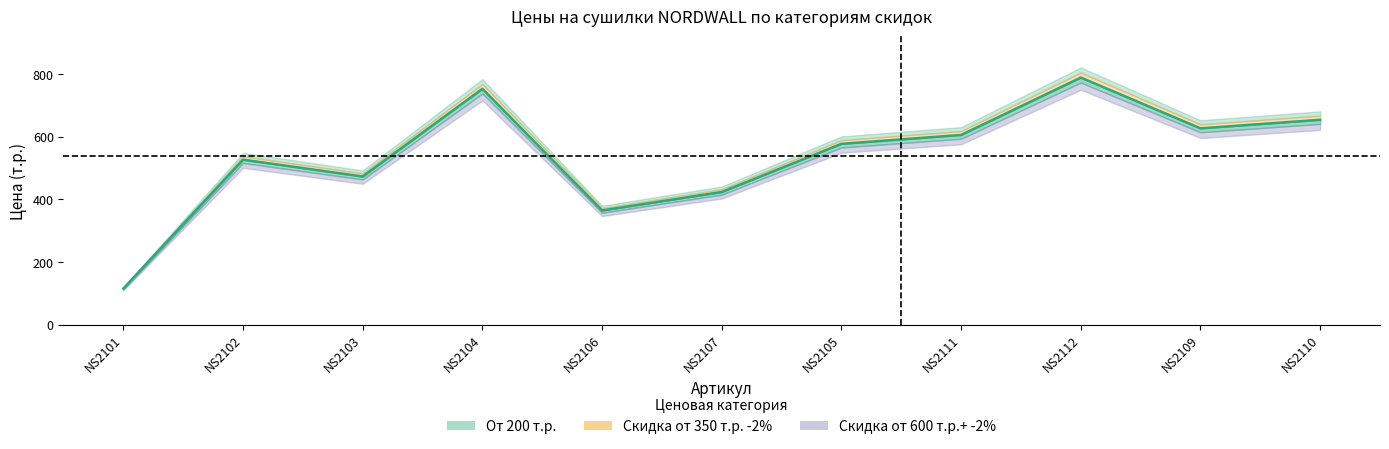

At which category does the data reach its first local peak?

NS2102